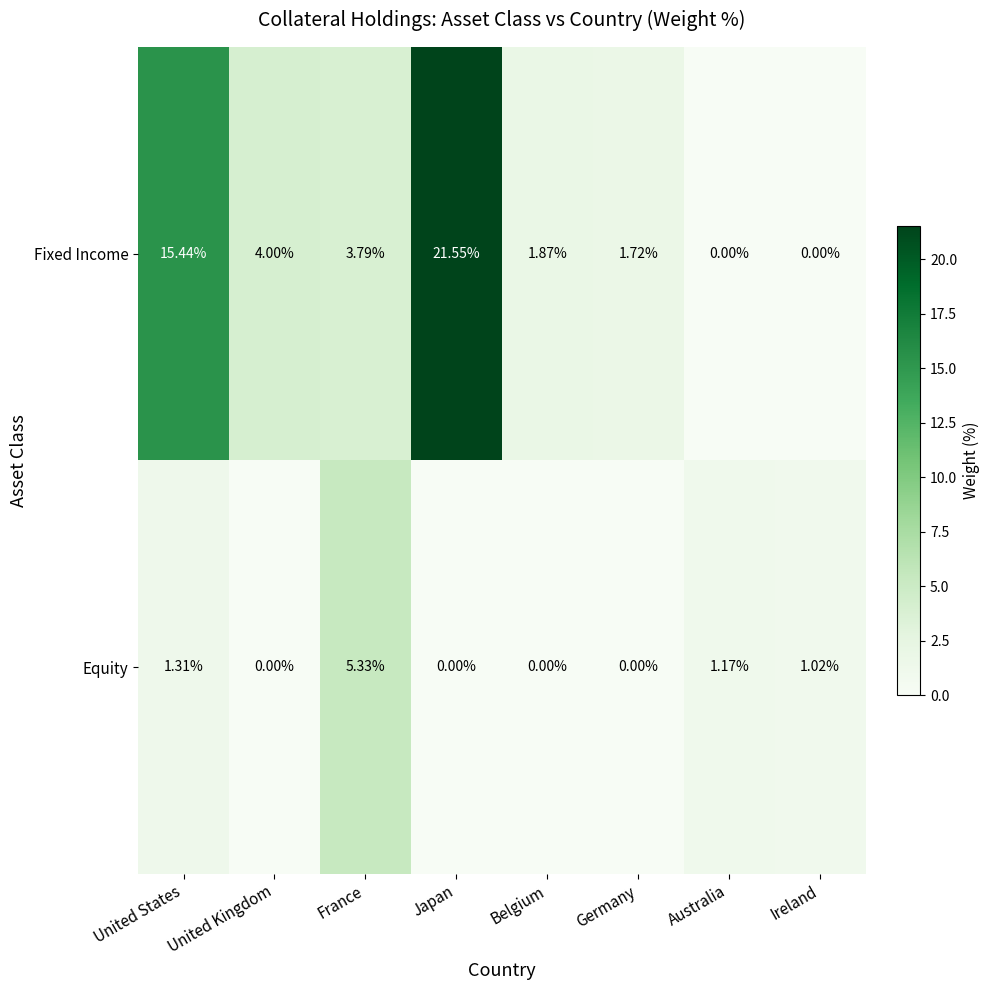

Which label corresponds to the largest value in the chart?

Japan